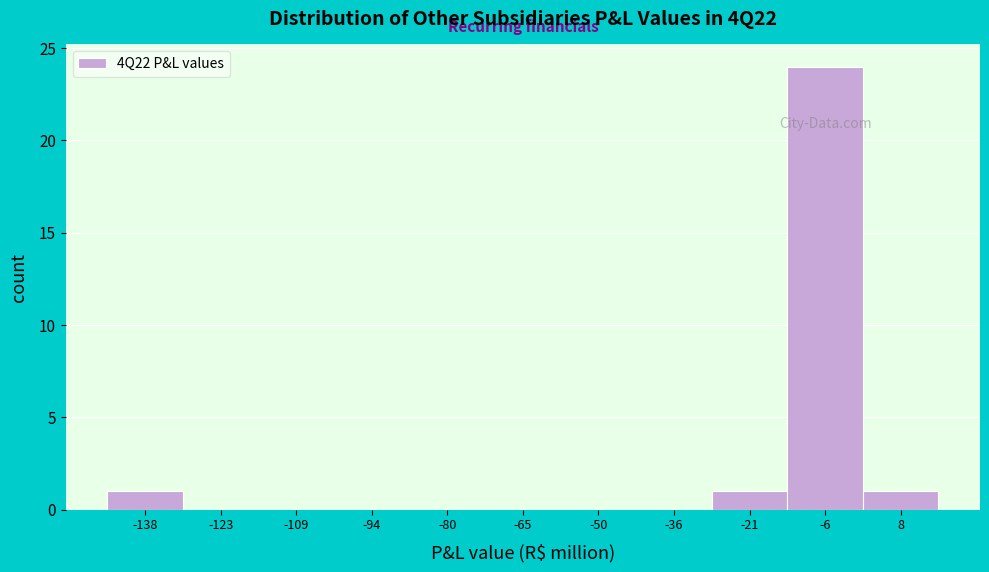

What is the height of the bar covering -146 to -130 on the x-axis? Neither the bar edges nor the heights are printed on the chart, so give them approximately, as read against the axes.

1